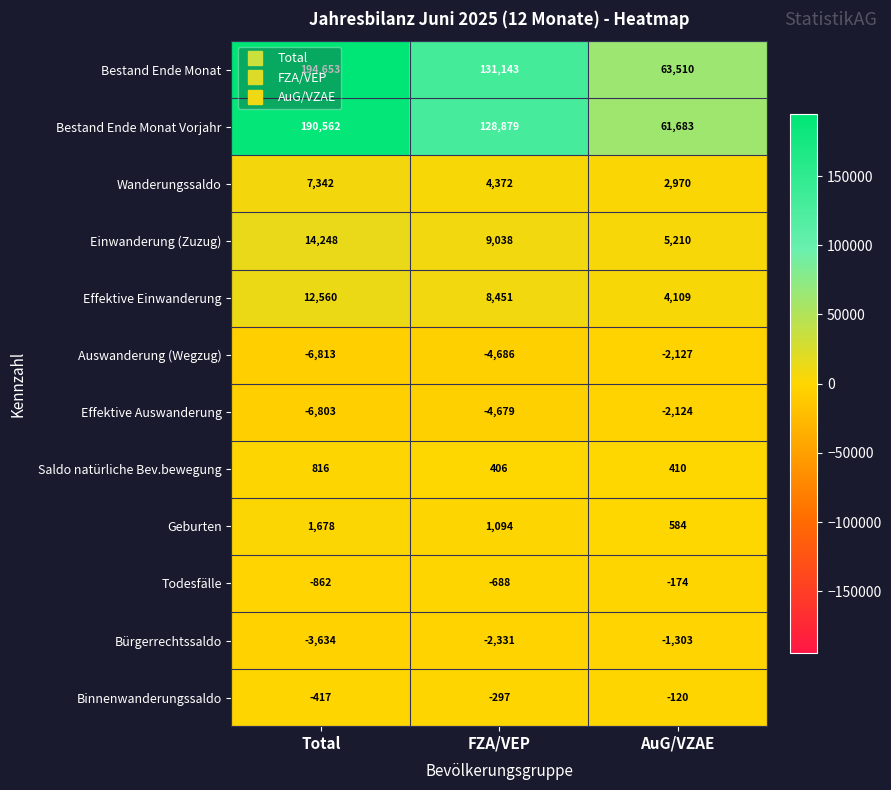

Which series changed the most between Total and FZA/VEP?

Bestand Ende Monat